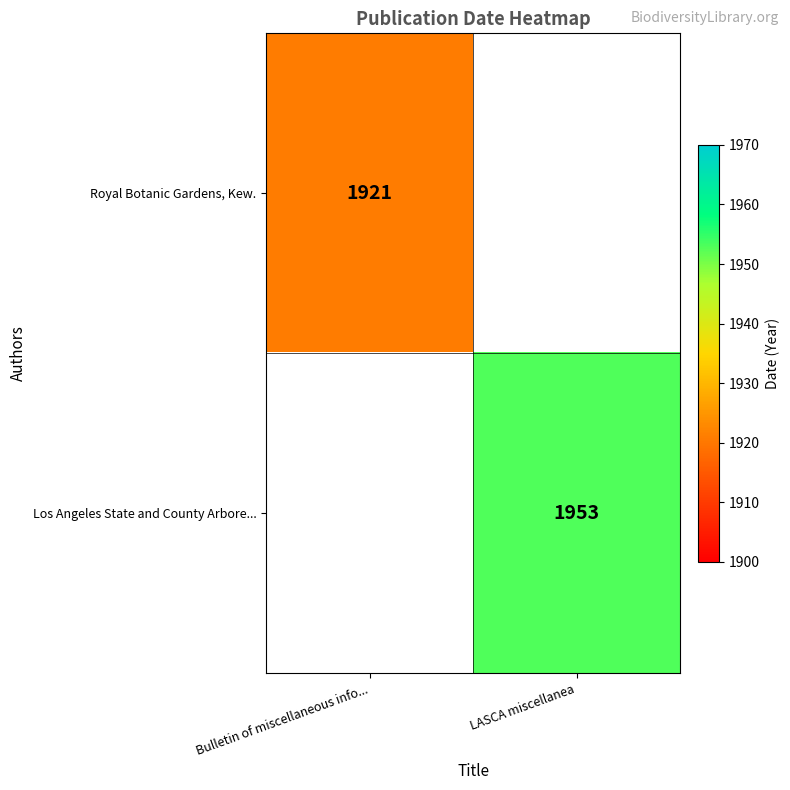

The Los Angeles State and County Arbore... series shows 1242 at LASCA miscellanea. True or false?

False